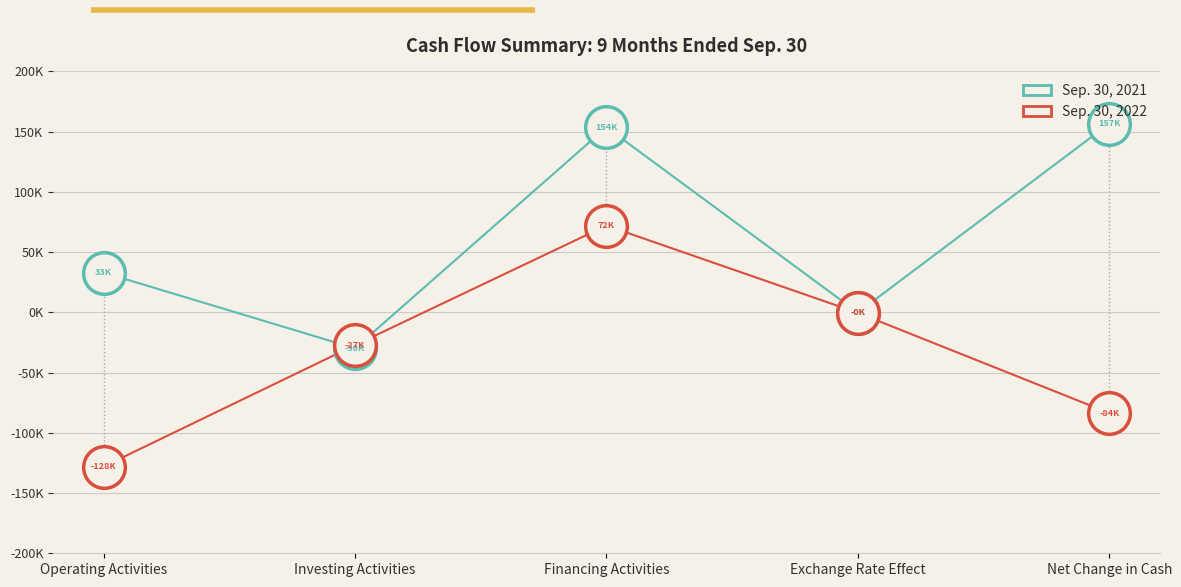

Is the value of Sep. 30, 2021 at Investing Activities greater than the value of Sep. 30, 2022 at Net Change in Cash?

Yes